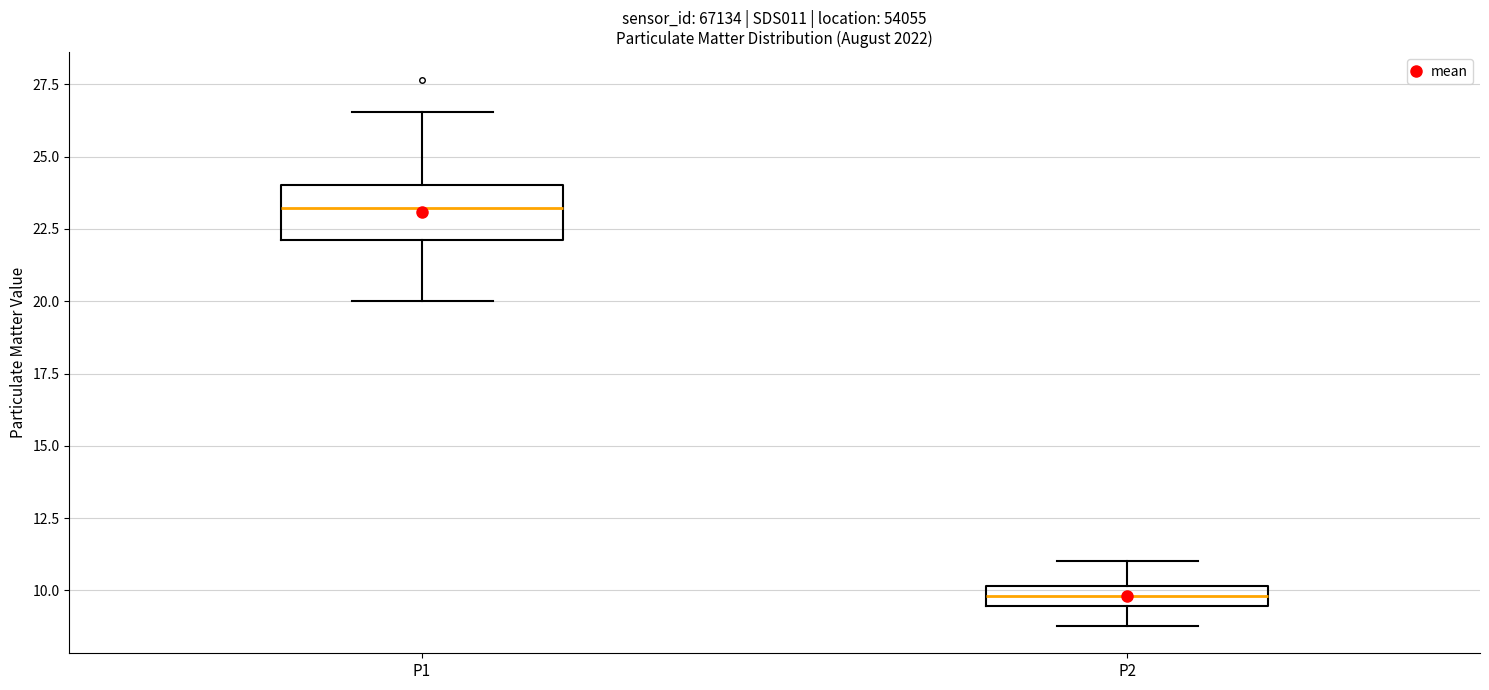

Which box has the highest median line?

P1